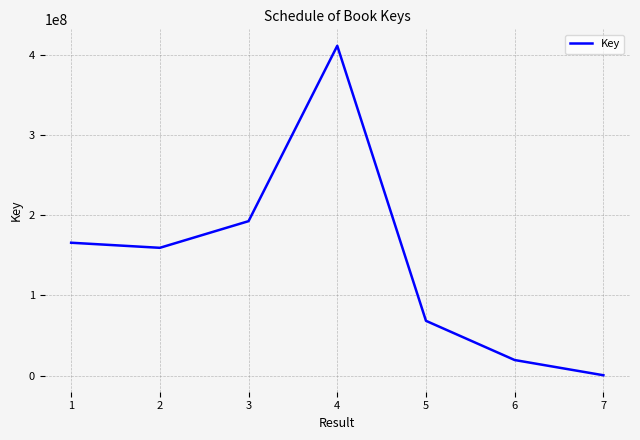

What is the sum of the values at 5 and 2?

227888931